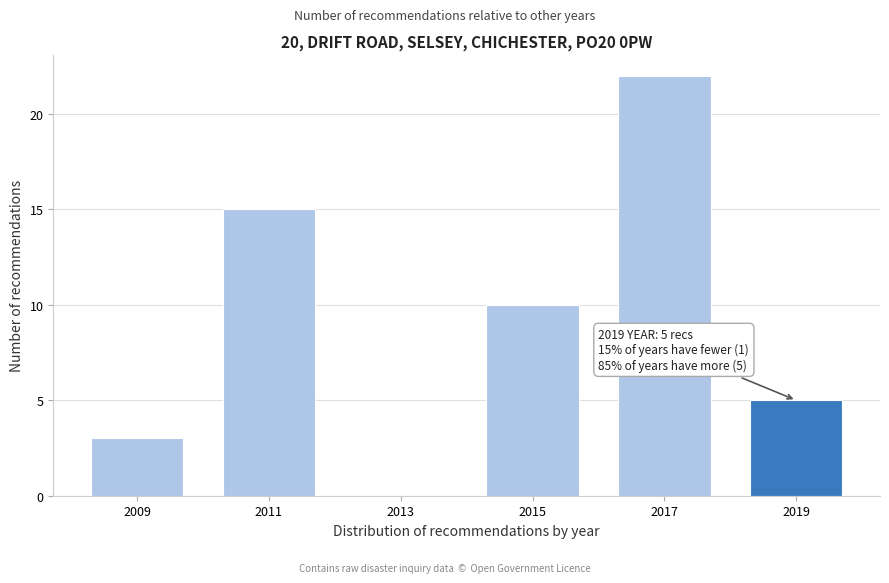

Reading left to right, transcribe all the data shown in this chart.

2009=3	2011=15	2013=0	2015=10	2017=22	2019=5